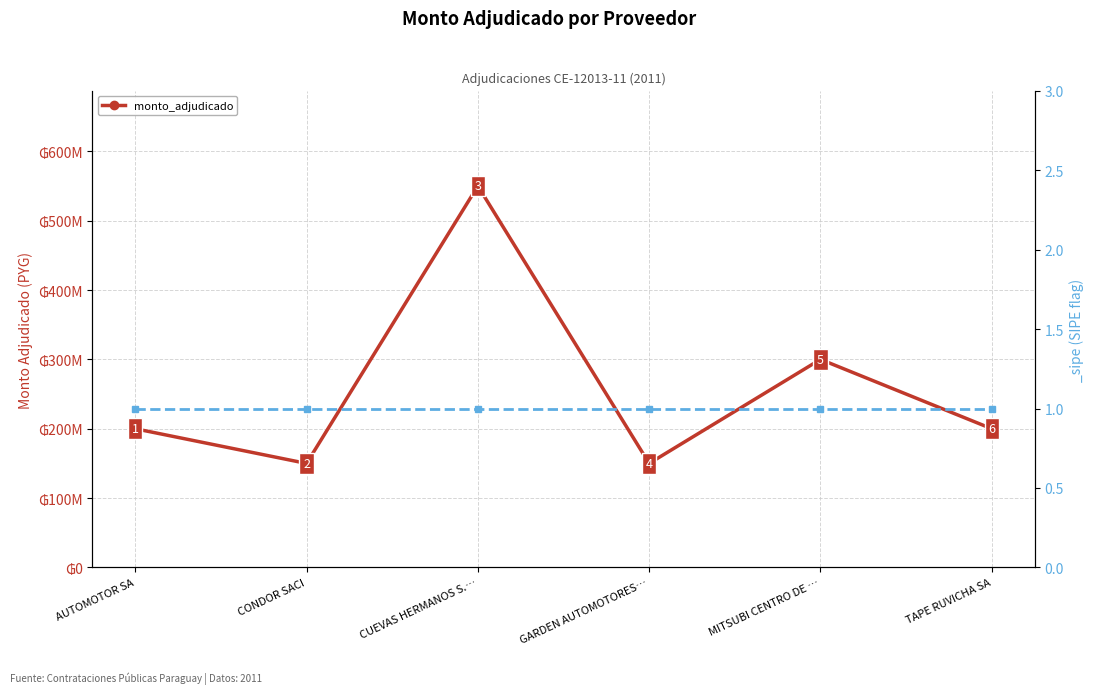

What is the maximum value shown in the chart?

550000000